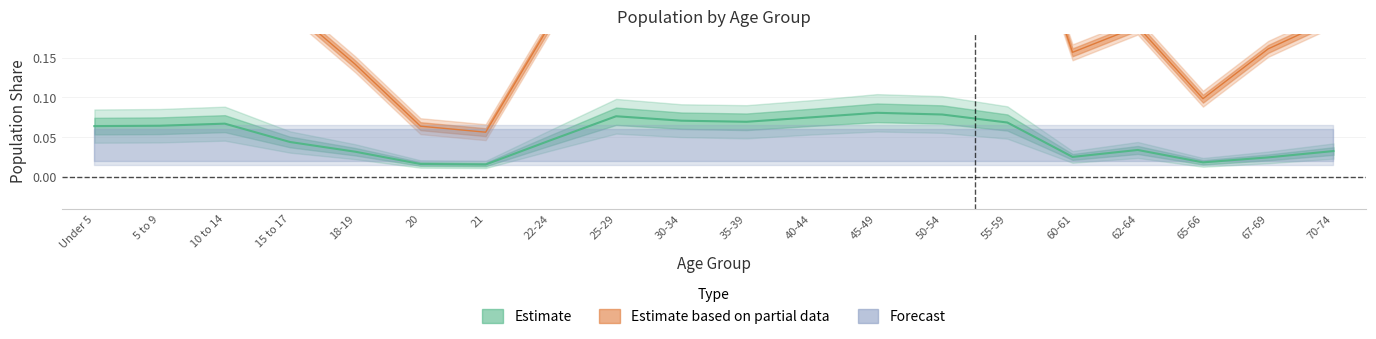

In this_area, how many points are lower than both neighbors (excluding endpoints)?

5